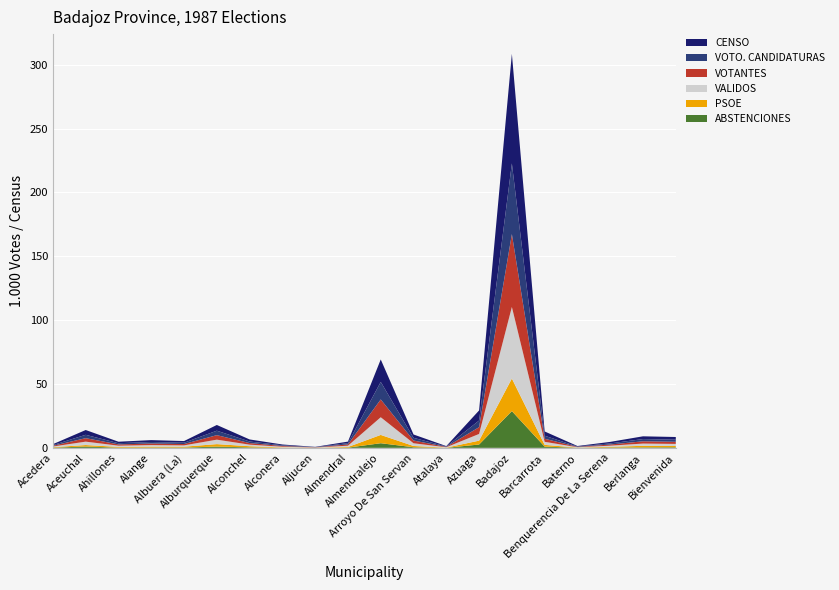

Reading right to left, what are all the values shown in this chart?

ABSTENCIONES: Bienvenida=463	Berlanga=383	Benquerencia De La Serena=292	Baterno=113	Barcarrota=948	Badajoz=28774	Azuaga=2608	Atalaya=31	Arroyo De San Servan=467	Almendralejo=3617	Almendral=170	Aljucen=30	Alconera=77	Alconchel=383	Alburquerque=961	Albuera (La)=260	Alange=248	Ahillones=182	Aceuchal=1027	Acedera=174
PSOE: Bienvenida=983	Berlanga=1202	Benquerencia De La Serena=526	Baterno=90	Barcarrota=1378	Badajoz=25519	Azuaga=3024	Atalaya=139	Arroyo De San Servan=984	Almendralejo=6508	Almendral=491	Aljucen=88	Alconera=247	Alconchel=888	Alburquerque=1954	Albuera (La)=647	Alange=710	Ahillones=572	Aceuchal=1169	Acedera=339
VALIDOS: Bienvenida=1640	Berlanga=1761	Benquerencia De La Serena=888	Baterno=279	Barcarrota=2392	Badajoz=56018	Azuaga=5250	Atalaya=290	Arroyo De San Servan=2131	Almendralejo=13837	Almendral=1011	Aljucen=154	Alconera=553	Alconchel=1225	Alburquerque=3496	Albuera (La)=1032	Alange=1208	Ahillones=953	Aceuchal=2658	Acedera=541
VOTANTES: Bienvenida=1655	Berlanga=1775	Benquerencia De La Serena=892	Baterno=279	Barcarrota=2403	Badajoz=57081	Azuaga=5297	Atalaya=291	Arroyo De San Servan=2143	Almendralejo=13941	Almendral=1016	Aljucen=154	Alconera=560	Alconchel=1235	Alburquerque=3525	Albuera (La)=1047	Alange=1218	Ahillones=978	Aceuchal=2723	Acedera=558
VOTO. CANDIDATURAS: Bienvenida=1629	Berlanga=1750	Benquerencia De La Serena=888	Baterno=279	Barcarrota=2360	Badajoz=55330	Azuaga=5211	Atalaya=290	Arroyo De San Servan=2123	Almendralejo=13739	Almendral=1006	Aljucen=154	Alconera=550	Alconchel=1224	Alburquerque=3485	Albuera (La)=1026	Alange=1201	Ahillones=948	Aceuchal=2632	Acedera=539
CENSO: Bienvenida=2118	Berlanga=2158	Benquerencia De La Serena=1184	Baterno=392	Barcarrota=3351	Badajoz=85855	Azuaga=7905	Atalaya=322	Arroyo De San Servan=2610	Almendralejo=17558	Almendral=1186	Aljucen=184	Alconera=637	Alconchel=1618	Alburquerque=4486	Albuera (La)=1307	Alange=1466	Ahillones=1160	Aceuchal=3750	Acedera=732